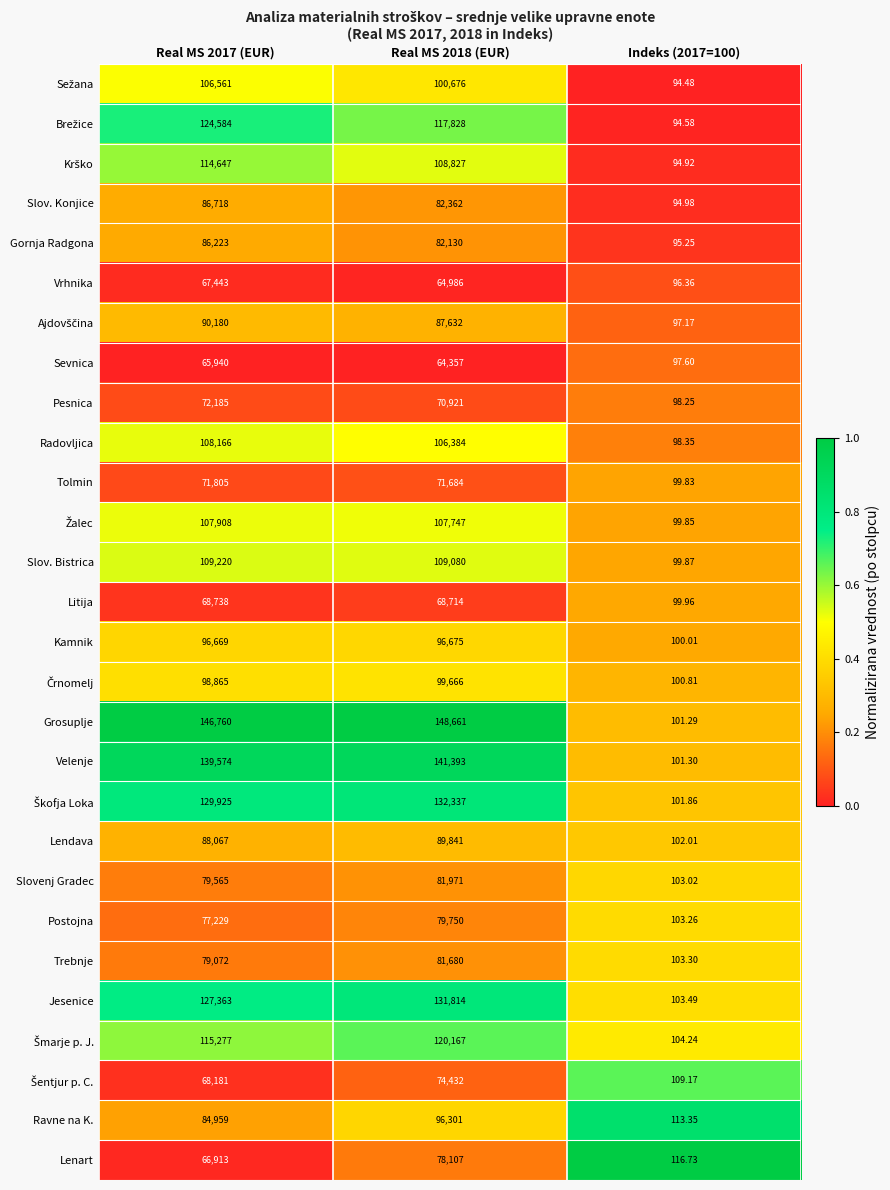

Is the value of Gornja Radgona at Indeks (2017=100) greater than the value of Tolmin at Real MS 2018 (EUR)?

No